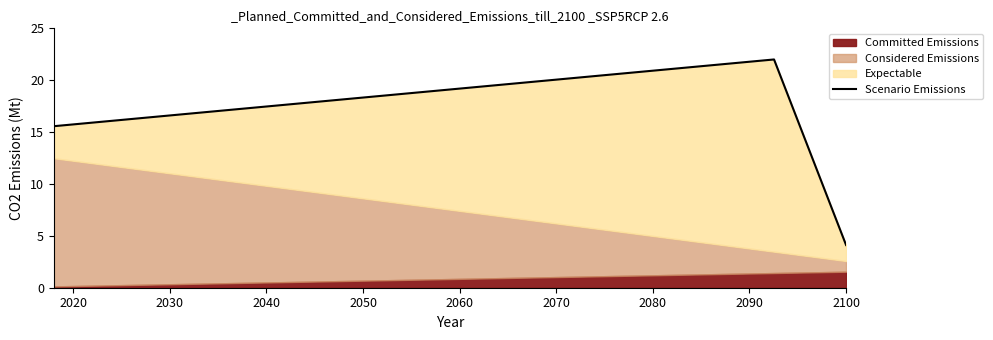

What is the label of the 11th point from the right?

2020